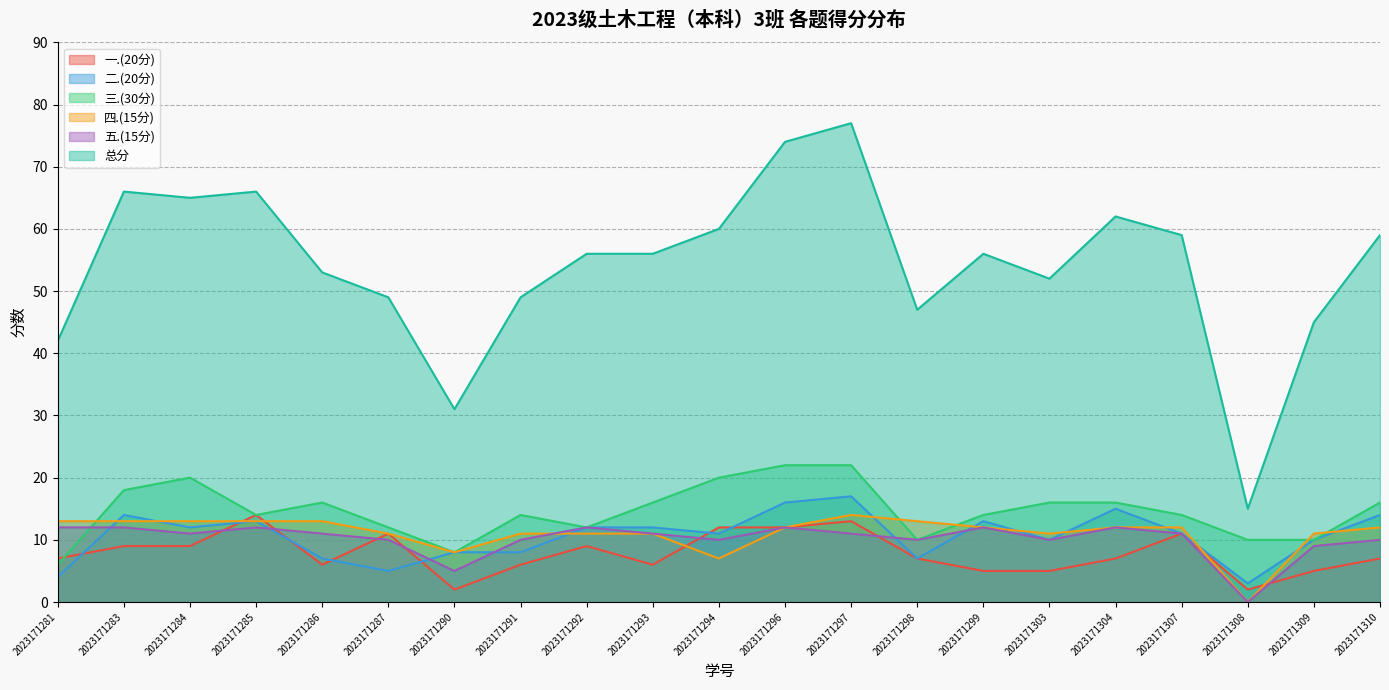

True or false: 一.(20分) has a value of 6 at 2023171293.

True